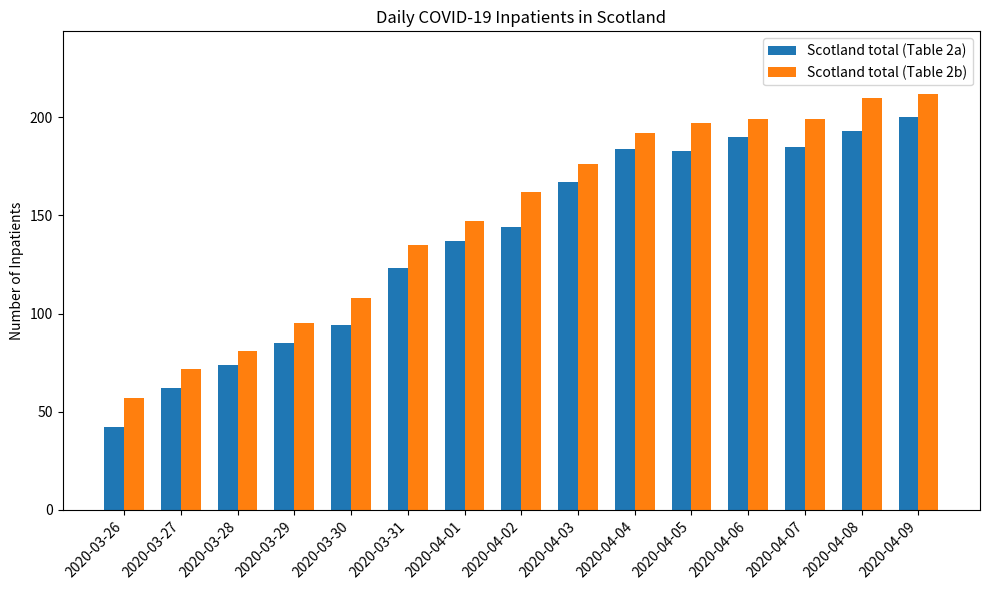

Rank the series by their maximum value, from highest to lowest.

Scotland total (Table 2b), Scotland total (Table 2a)